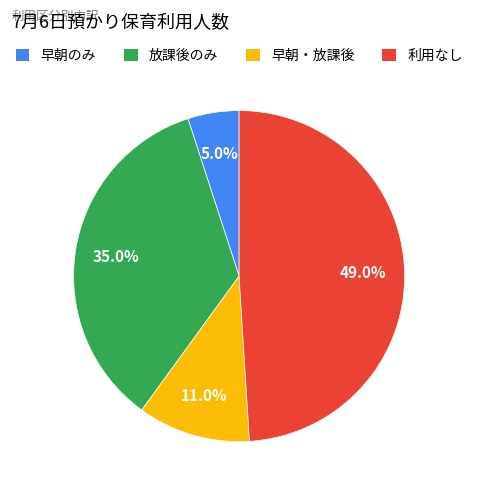

Is 早朝のみ the majority of the pie?

No